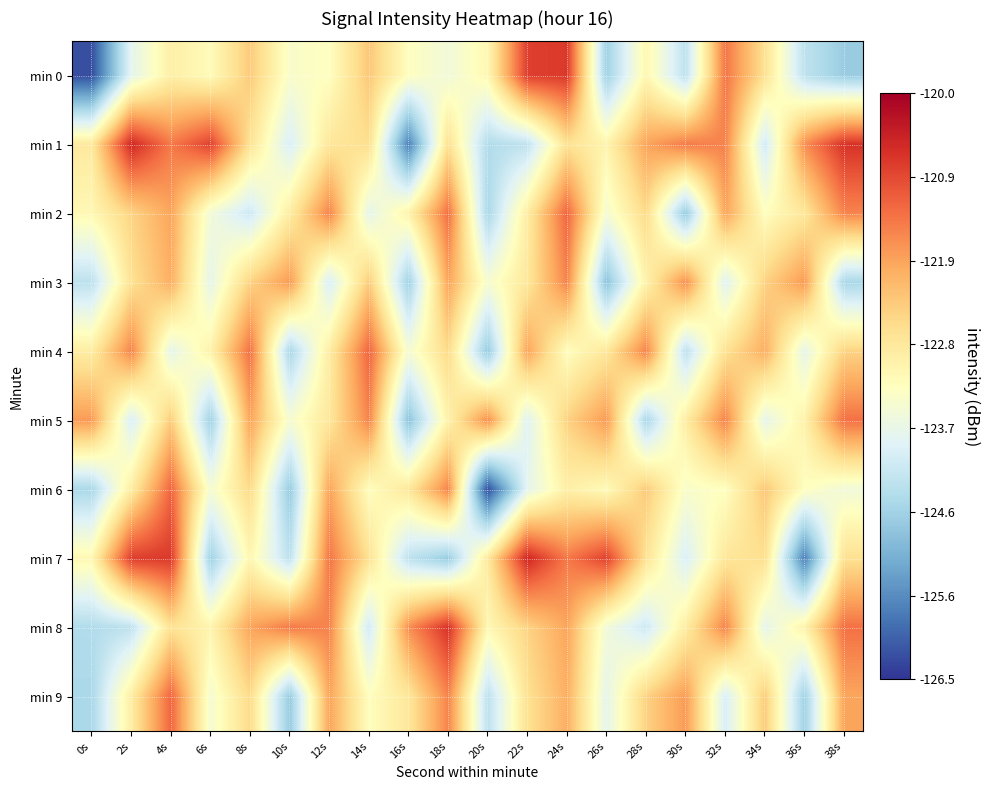

What is the total value across all series at 20s?

-1238.4